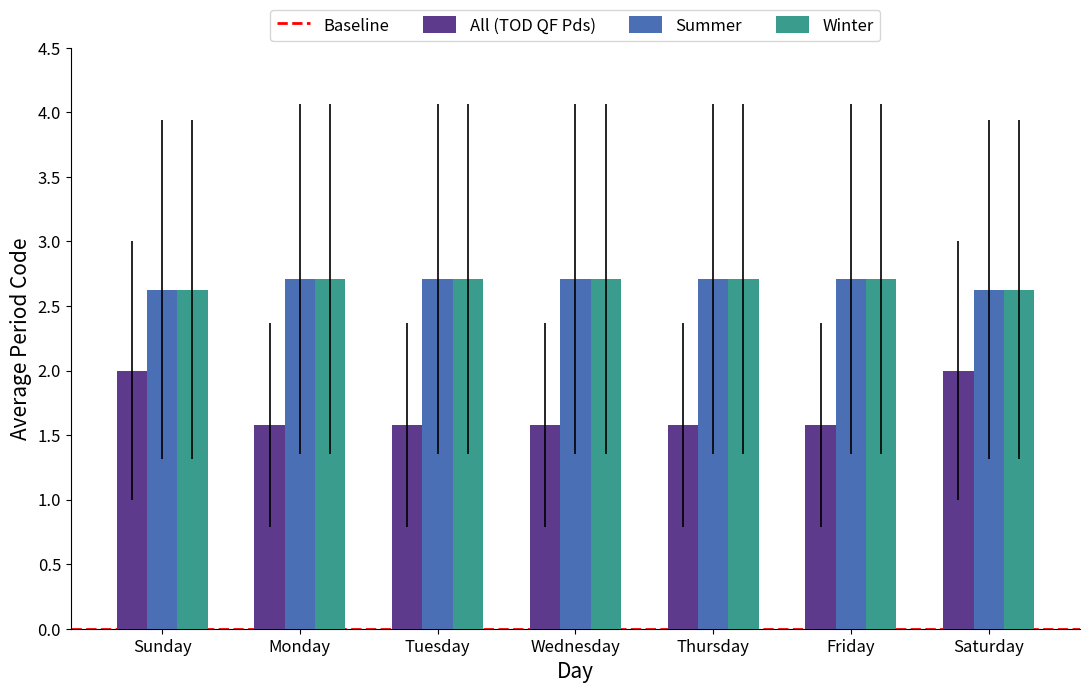

Does the chart contain any negative values?

No